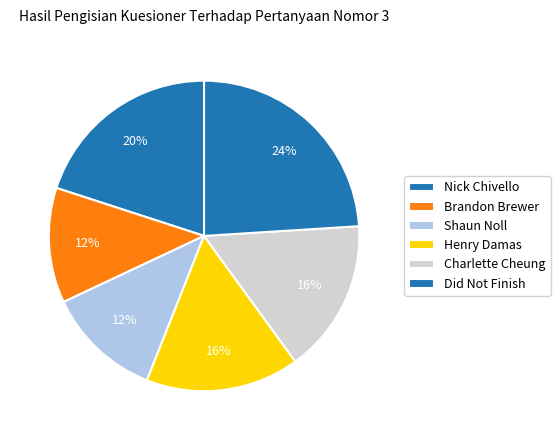

How many segments does this pie chart have?

6